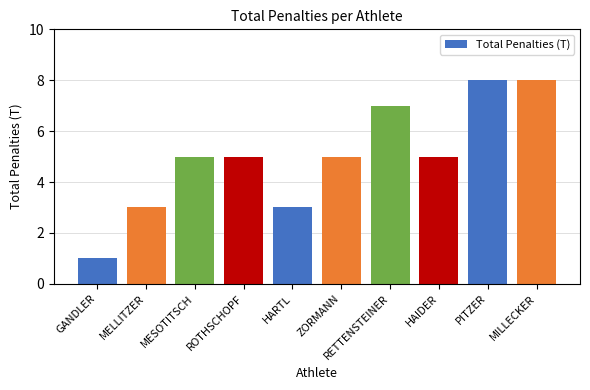

How many values are between 3 and 7?

7